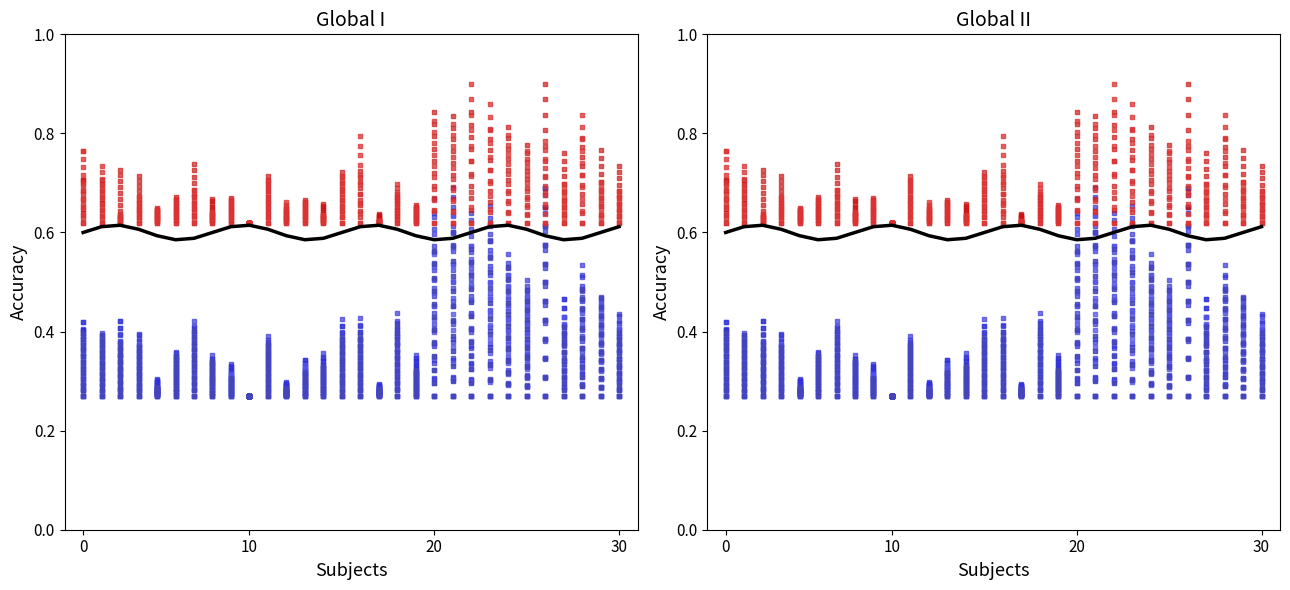

Between 10 and 9, which is larger?

9